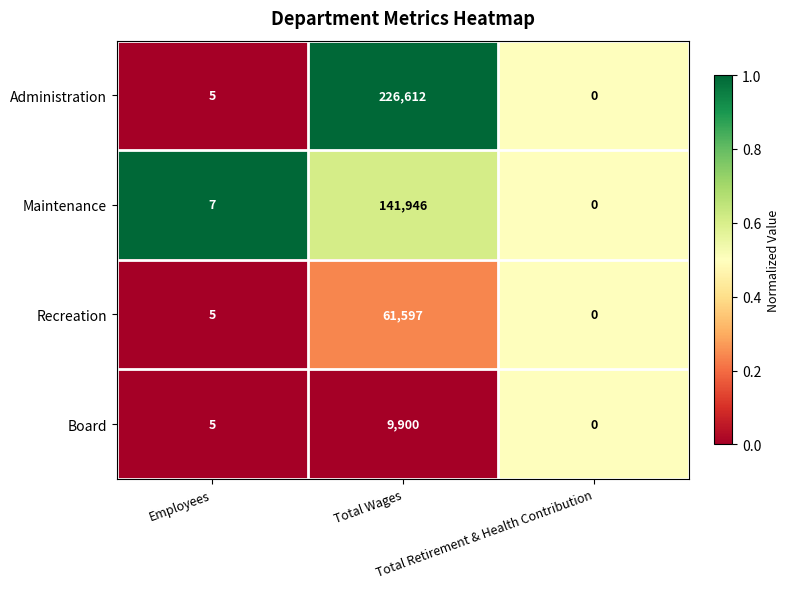

What is the maximum value shown in the chart?

226612